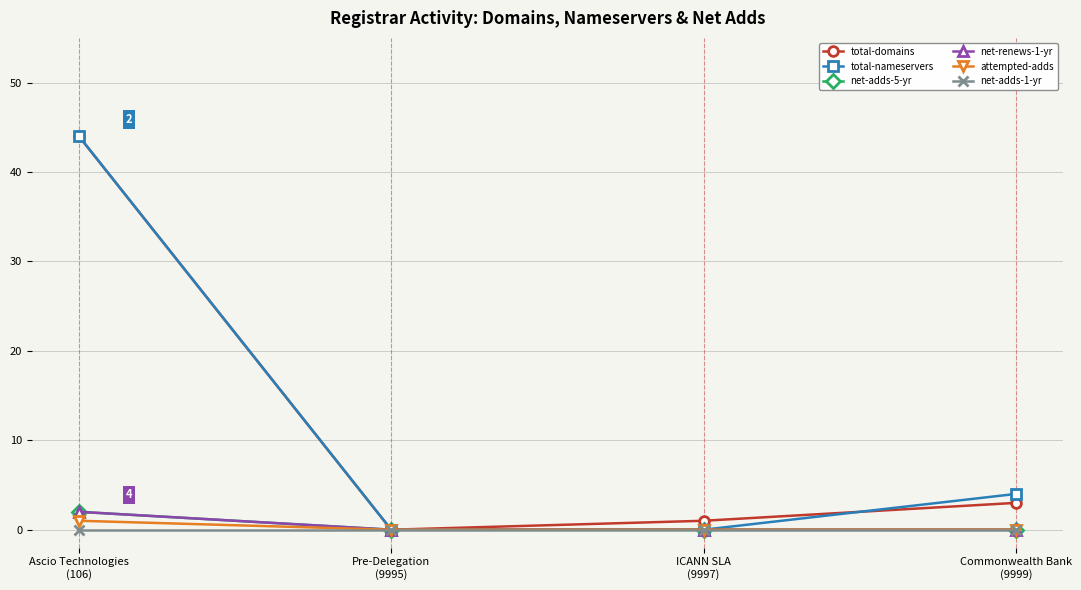

What is the label of the 2nd point from the right?

ICANN SLA
(9997)